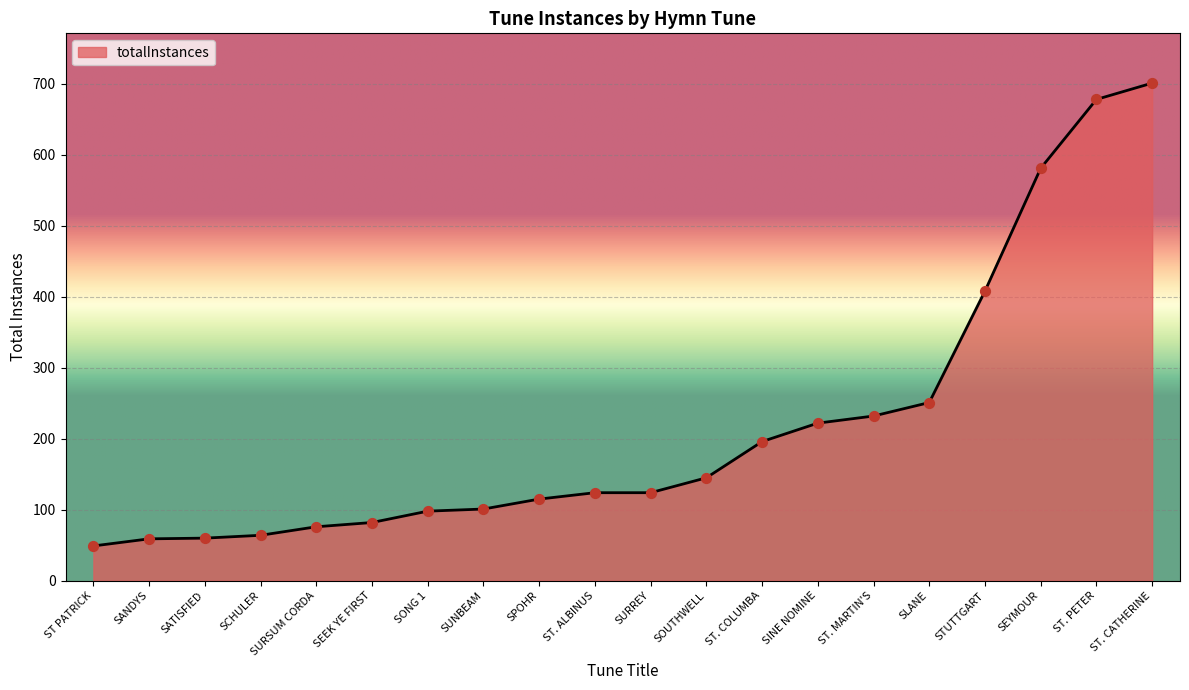

What is the change in value from SLANE to ST. CATHERINE?

+450